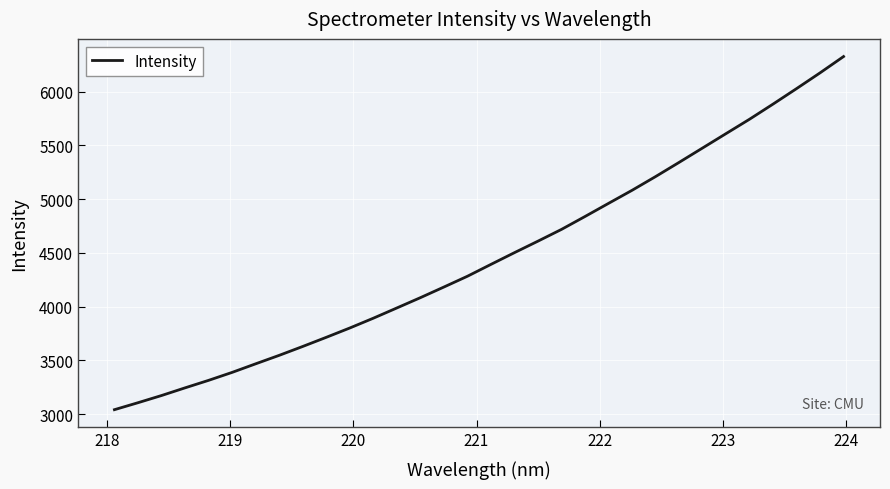

What is the minimum value shown in the chart?

3042.5